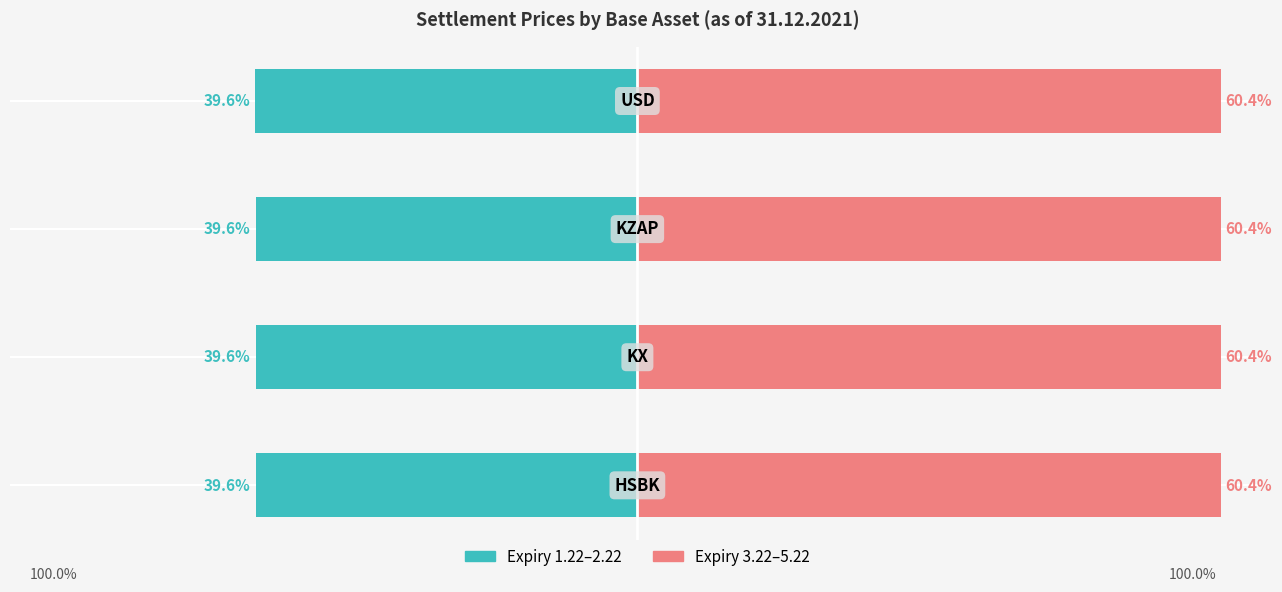

Is it true that Expiry 1.22–2.22 equals -15.1 at −40?

False